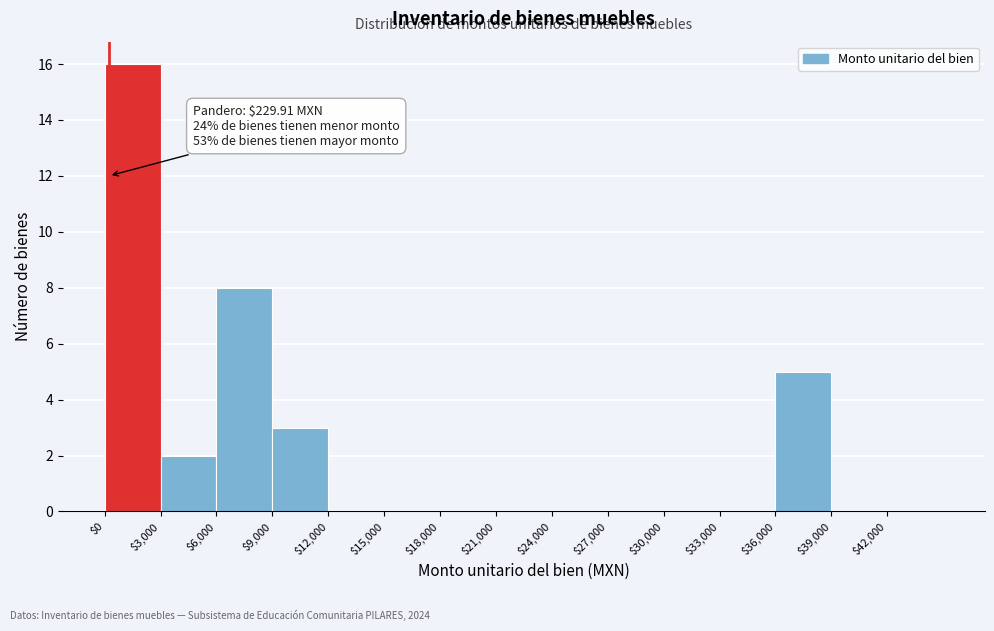

Which range on the x-axis has the tallest bar?

0 to 3000